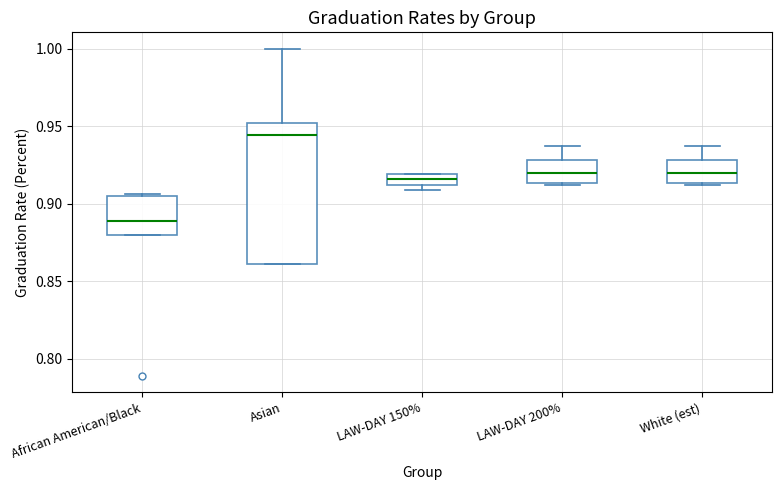

Where is the upper edge of the box for African American/Black on the y-axis? The values are not printed on the chart, so give them approximately, as read against the axis.

0.905